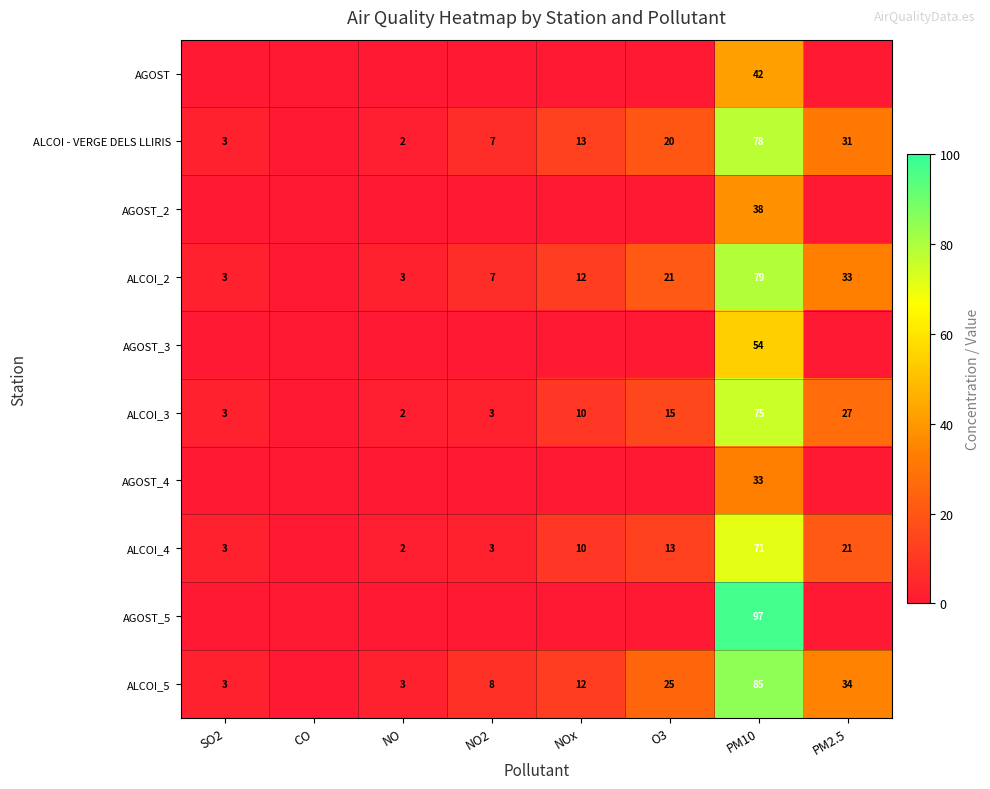

What is the spread (max minus min) of values at PM2.5?

34